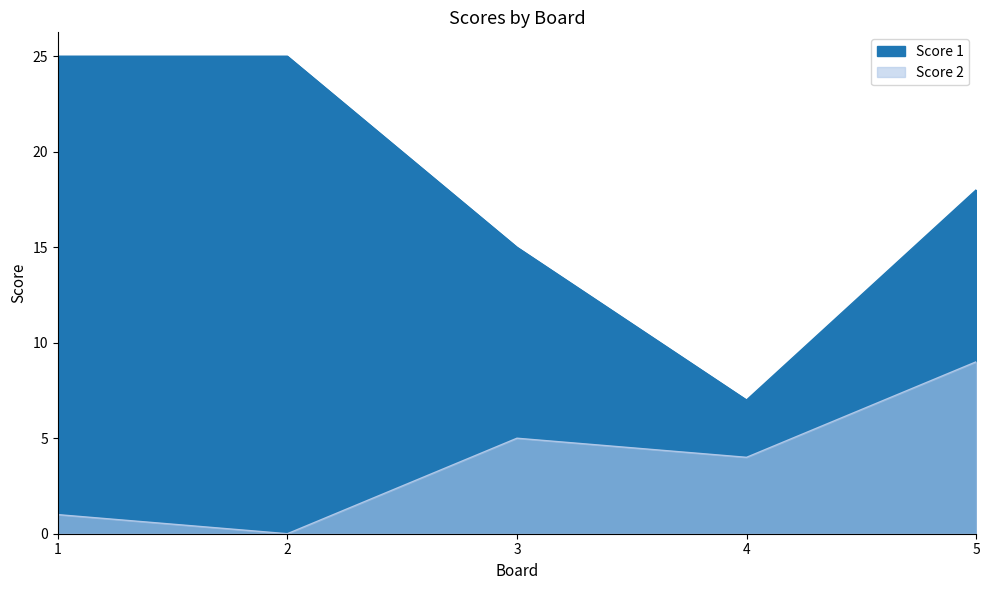

Which series has the largest range (max minus min)?

Score 1